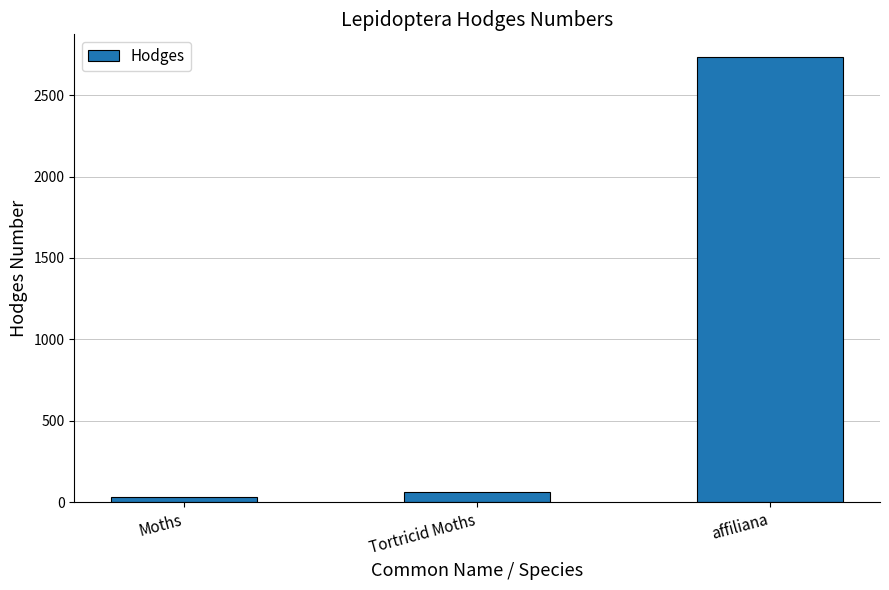

What position from the right is Moths?

3